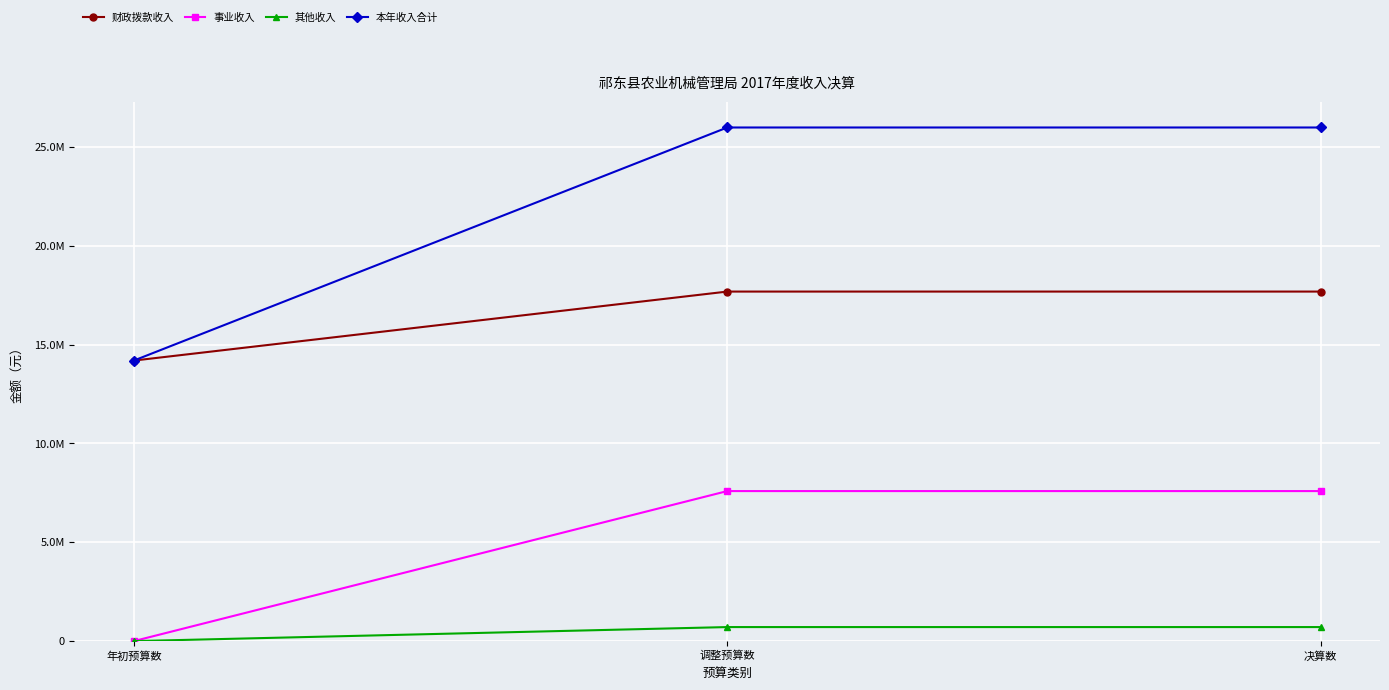

Which label corresponds to the largest value in the chart?

调整预算数